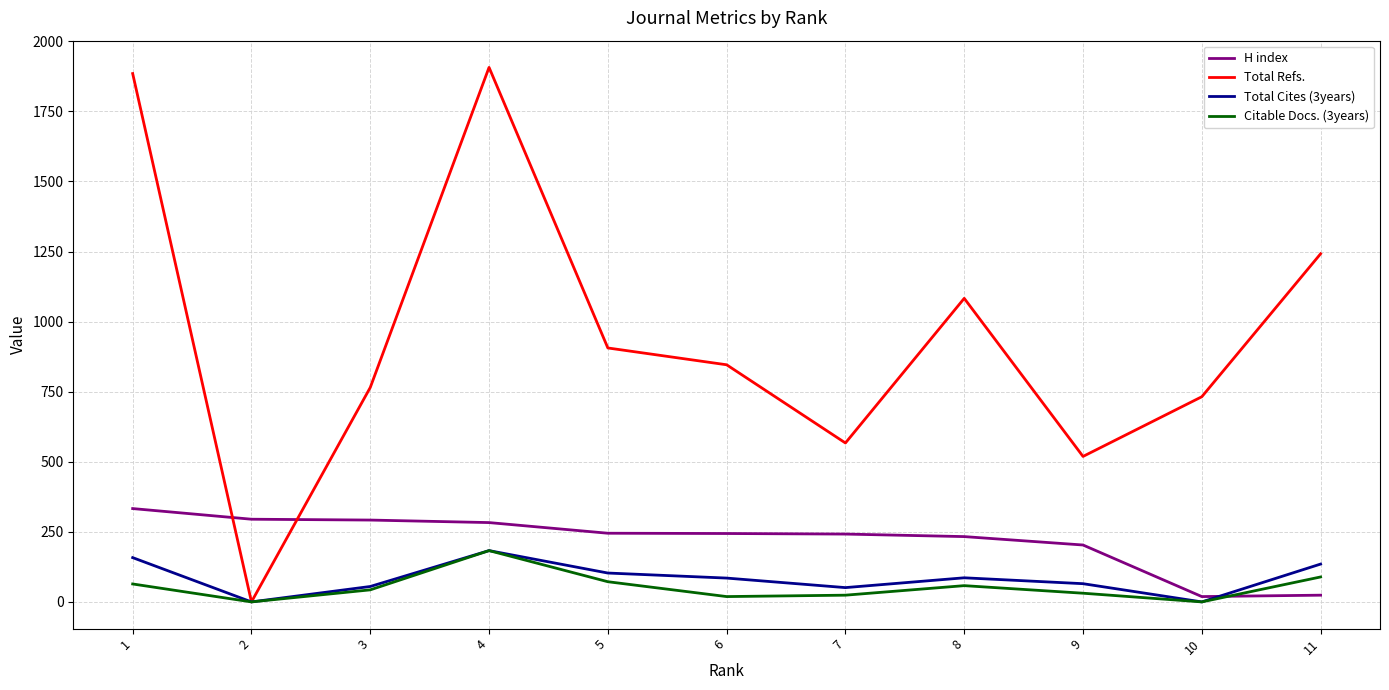

How many intersections are there between Total Cites (3years) and H index?

1